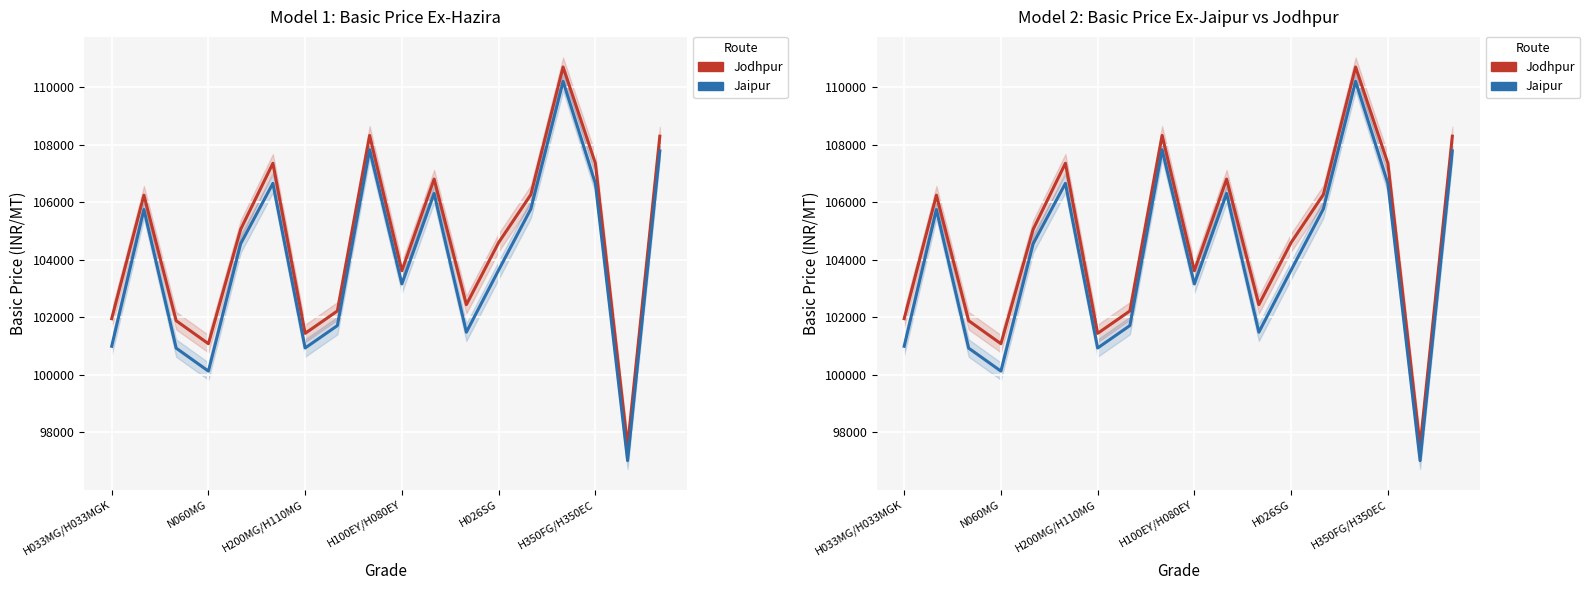

How many values in the Basic Price Ex-(Hazira to Jodhpur) series are below 105059?

9